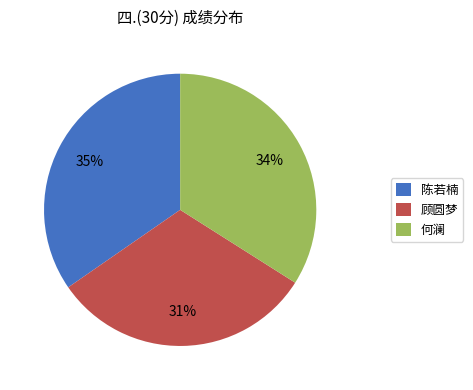

Count the number of slices in the pie.

3